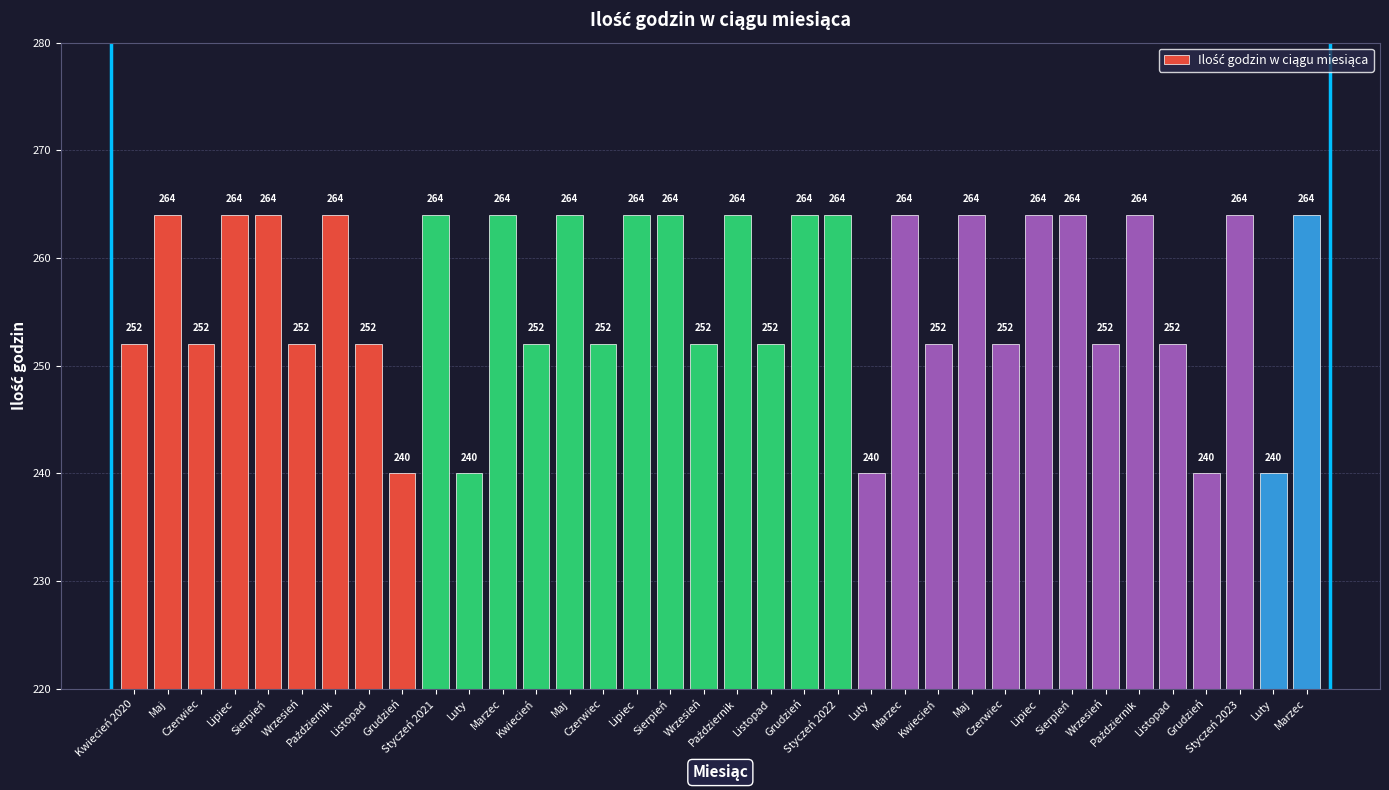

Does the chart contain any negative values?

No